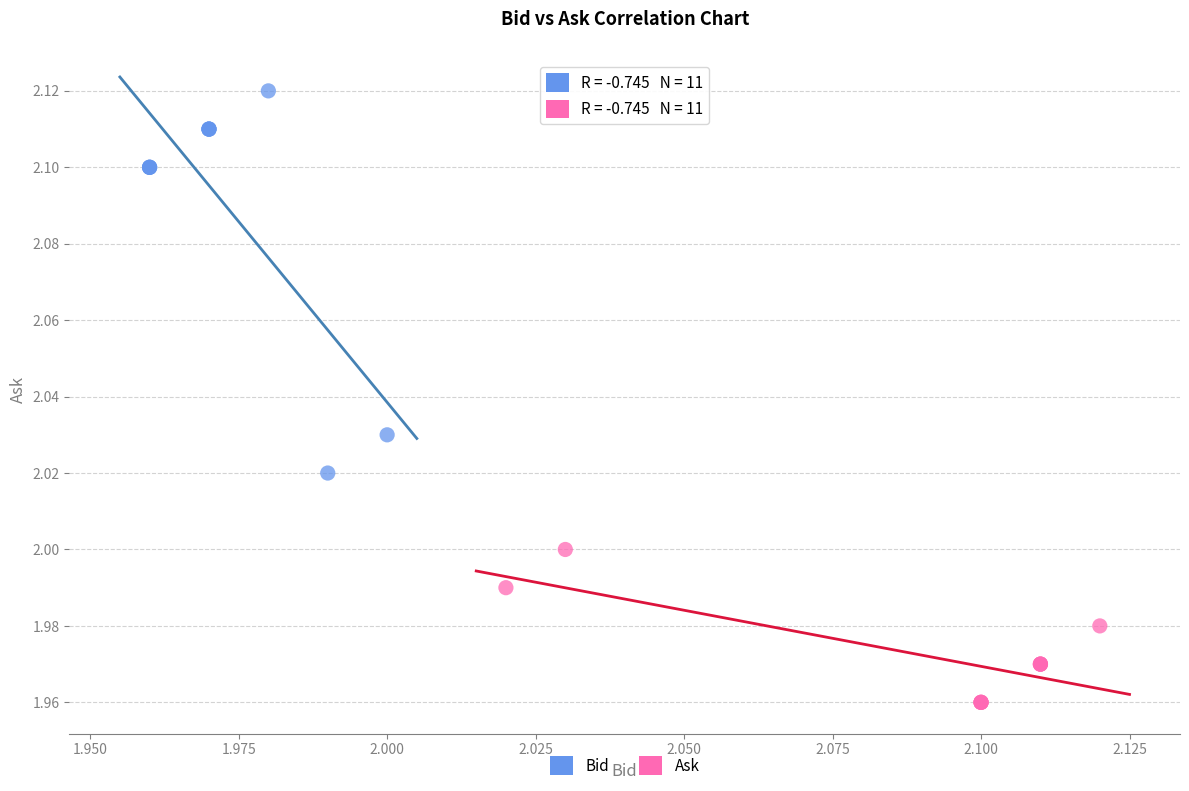

Which series contains the lowest Y value?

Ask